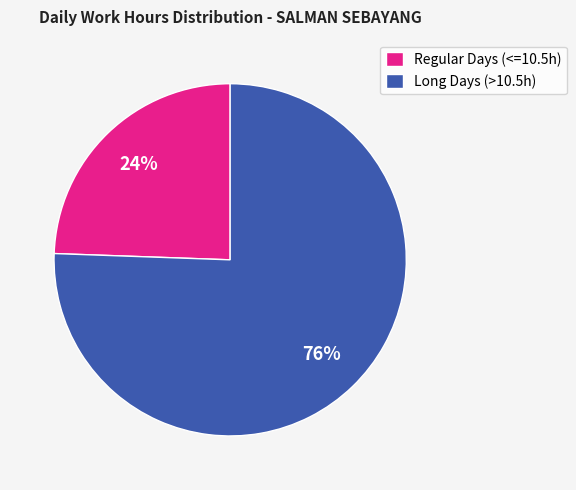

Between Long Days (>10.5h) and Regular Days (<=10.5h), which is larger?

Long Days (>10.5h)